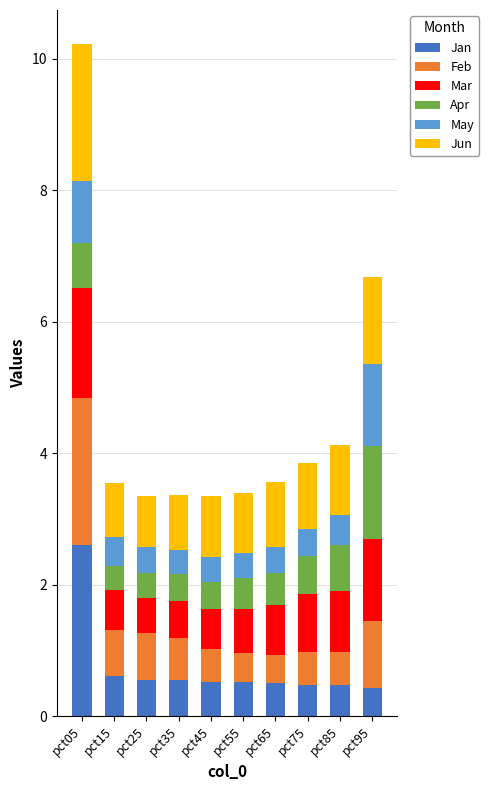

What is the total value across all series at pct25?

3.4